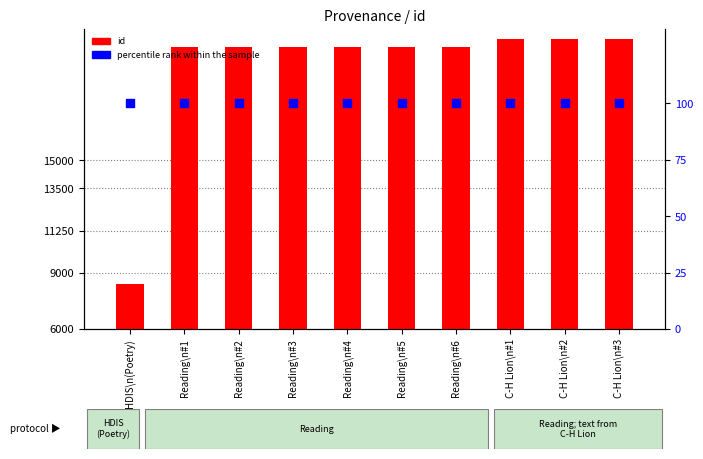

Which series has the largest total across all categories?

id